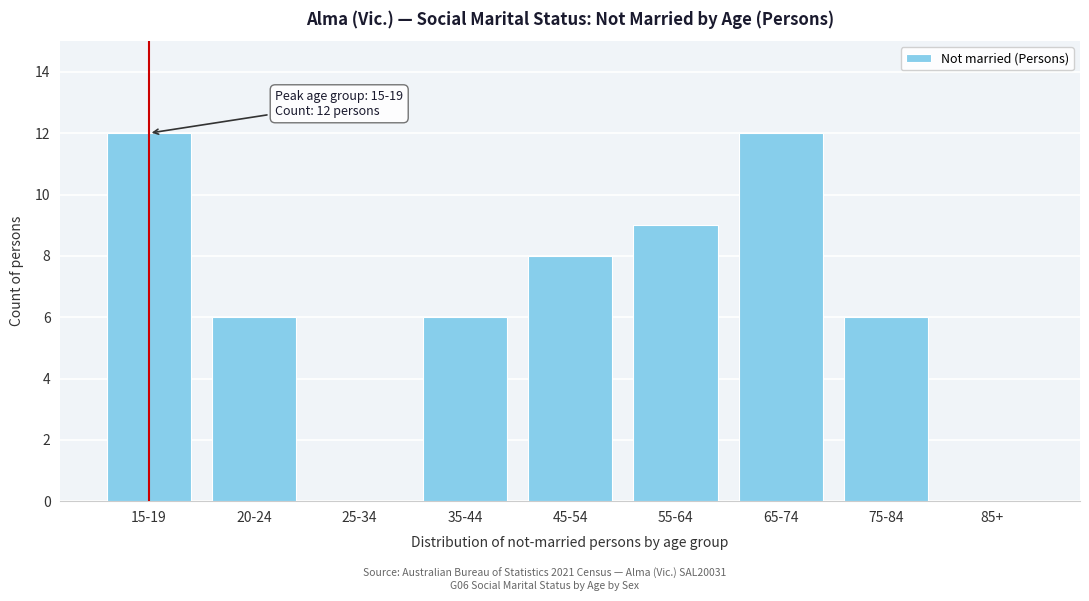

Reading left to right, transcribe all the data shown in this chart.

15-19=12	20-24=6	25-34=0	35-44=6	45-54=8	55-64=9	65-74=12	75-84=6	85+=0